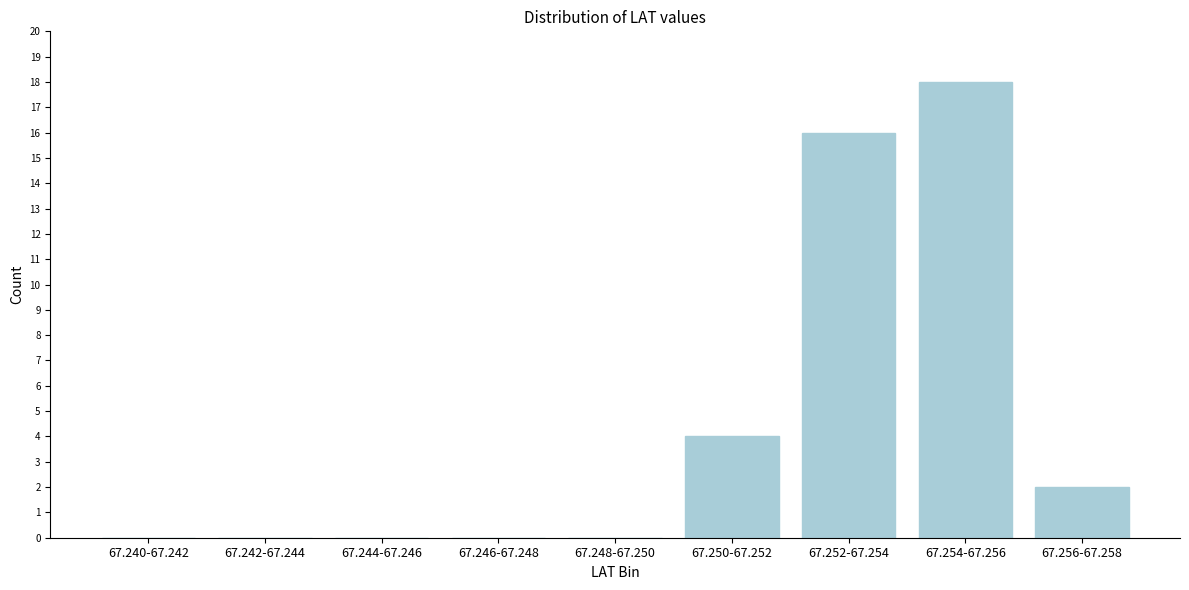

Reading right to left, extract all data points from this chart.

67.256-67.258=2	67.254-67.256=18	67.252-67.254=16	67.250-67.252=4	67.248-67.250=0	67.246-67.248=0	67.244-67.246=0	67.242-67.244=0	67.240-67.242=0